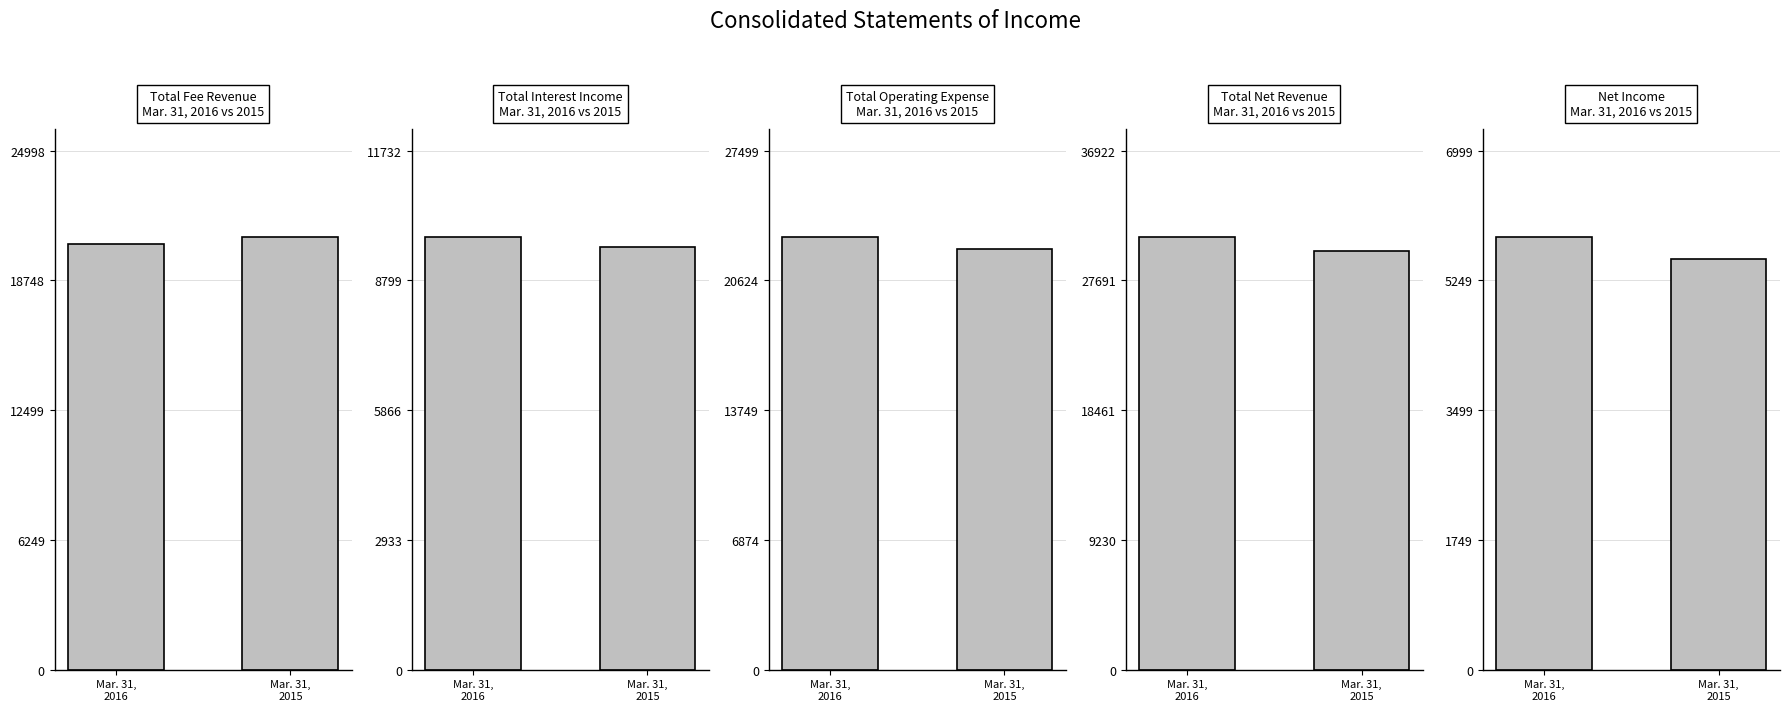

What is the total value across all series at Mar. 31,
2016?

89800